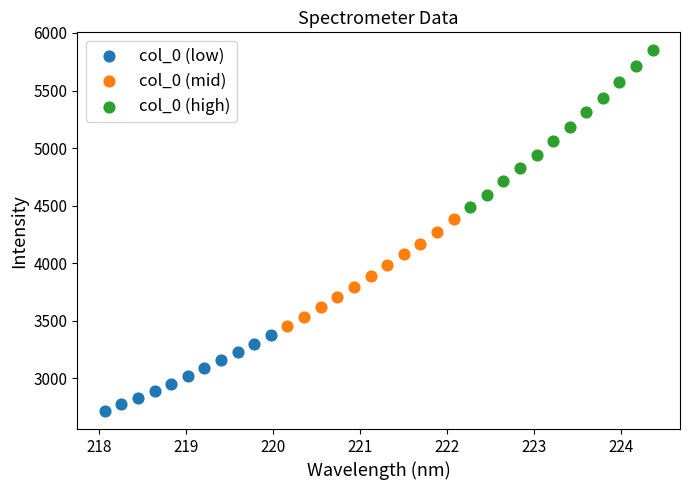

Which series reaches the minimum Y coordinate?

col_0 (low)